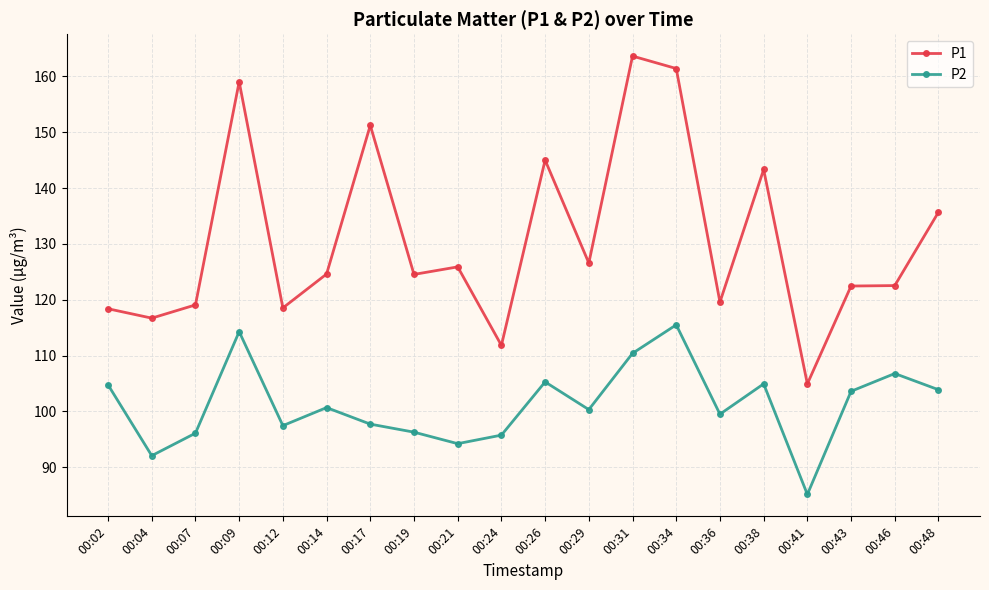

What is the spread (max minus min) of values at 00:21?

31.7